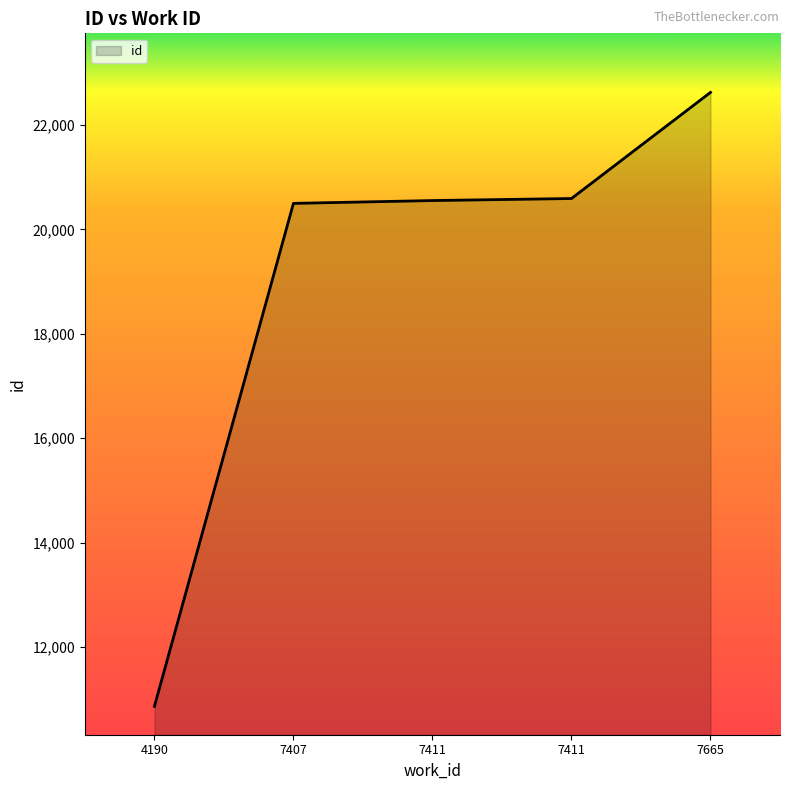

List the labels in order of value, smallest first.

4190, 7407, 7411, 7411, 7665